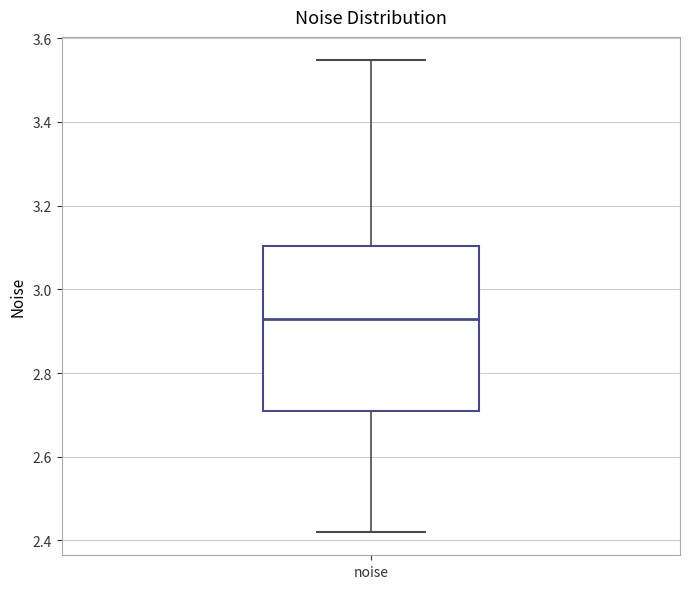

Where is the upper edge of the box for noise on the y-axis? The values are not printed on the chart, so give them approximately, as read against the axis.

3.10